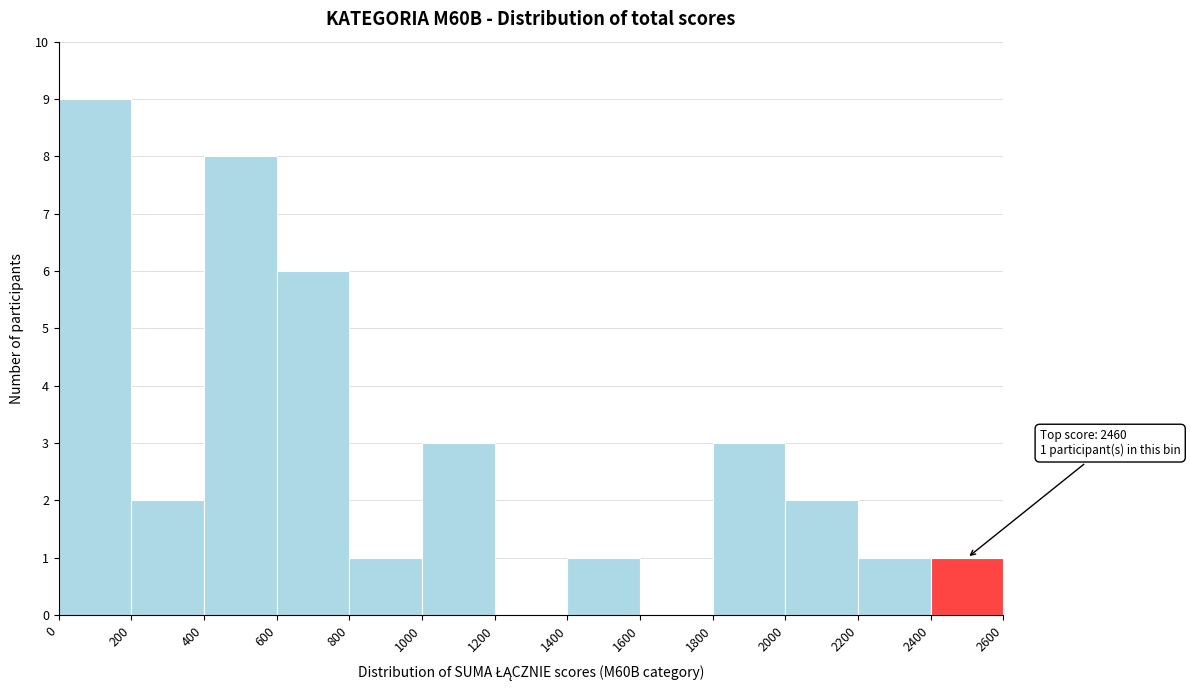

Which range on the x-axis has the tallest bar?

0 to 200